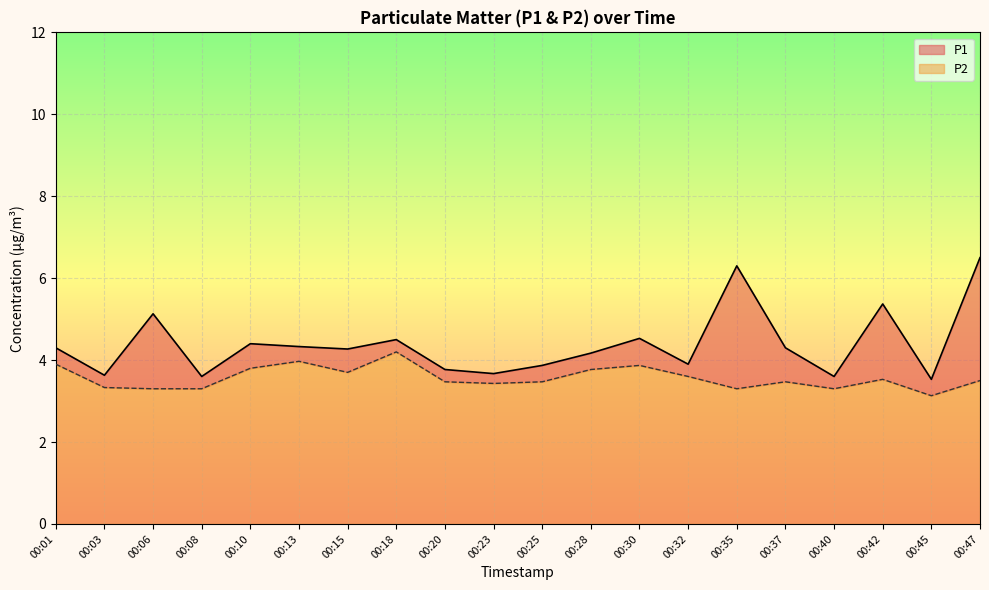

True or false: P2 and P1 cross at least once.

False